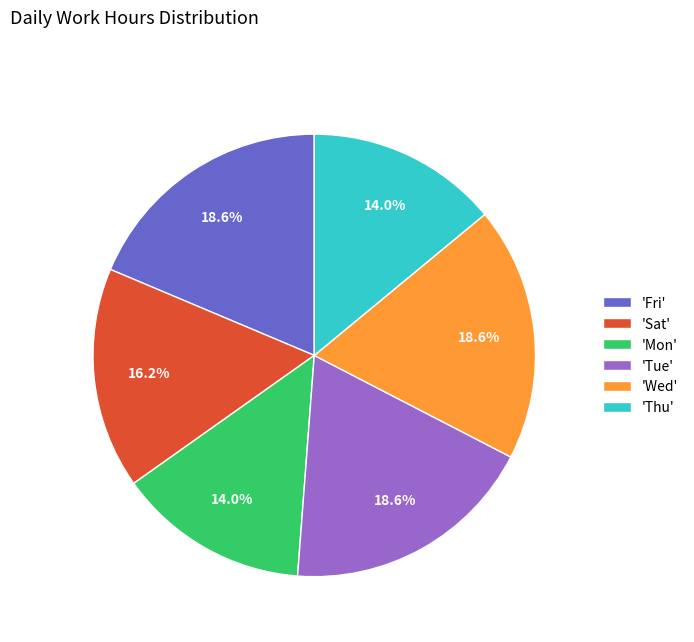

Does 'Fri' represent more than half of the total?

No